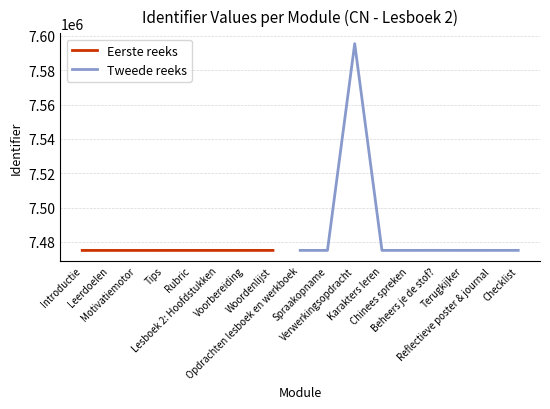

The value at Woordenlijst is 7475099. True or false?

True